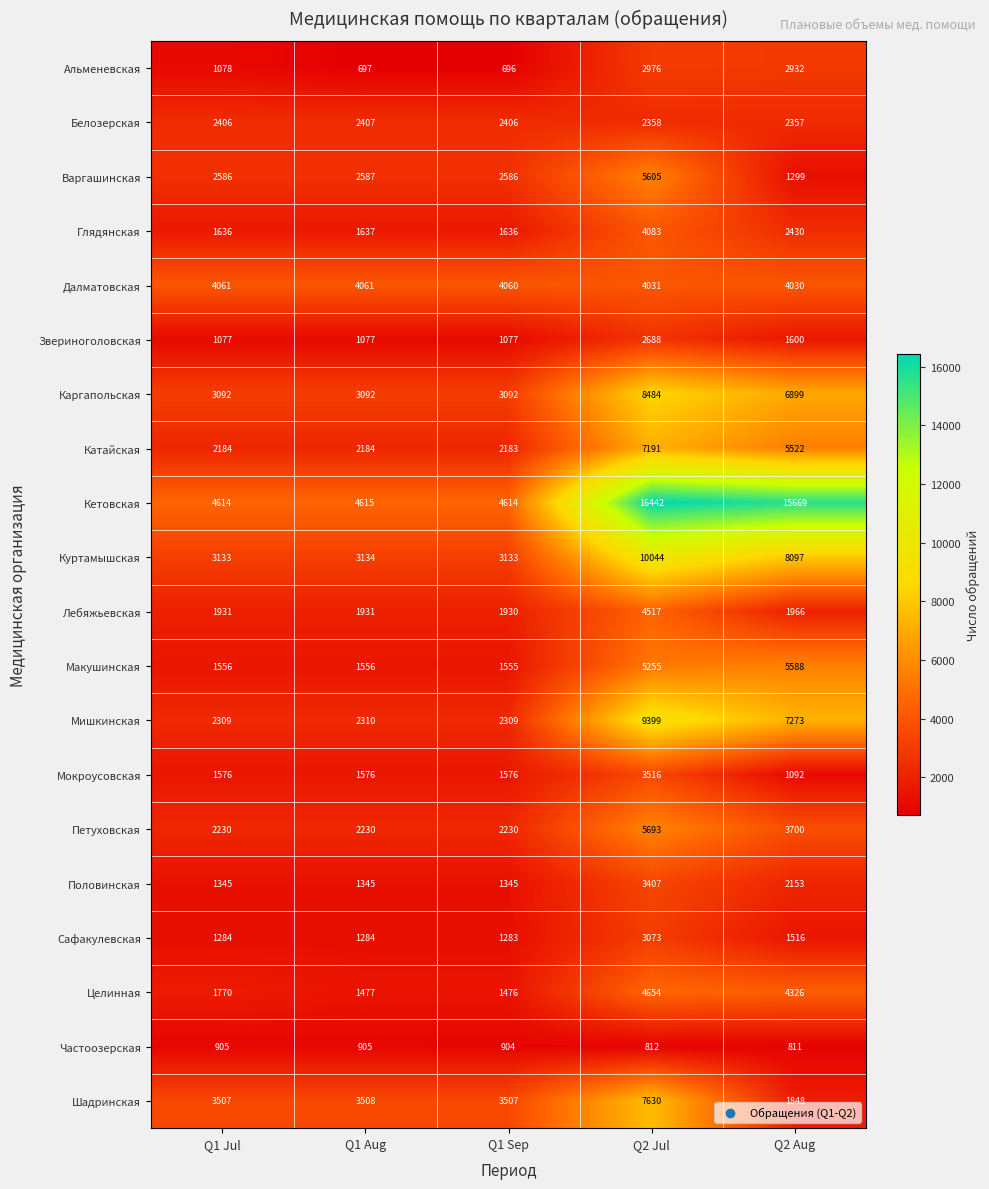

The value of Далматовская at Q2 Jul is 6038. True or false?

False